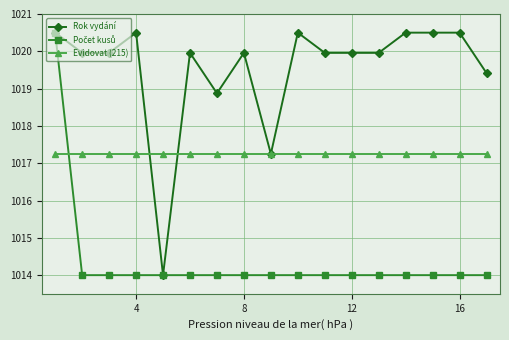

Does the chart have visible grid lines?

Yes